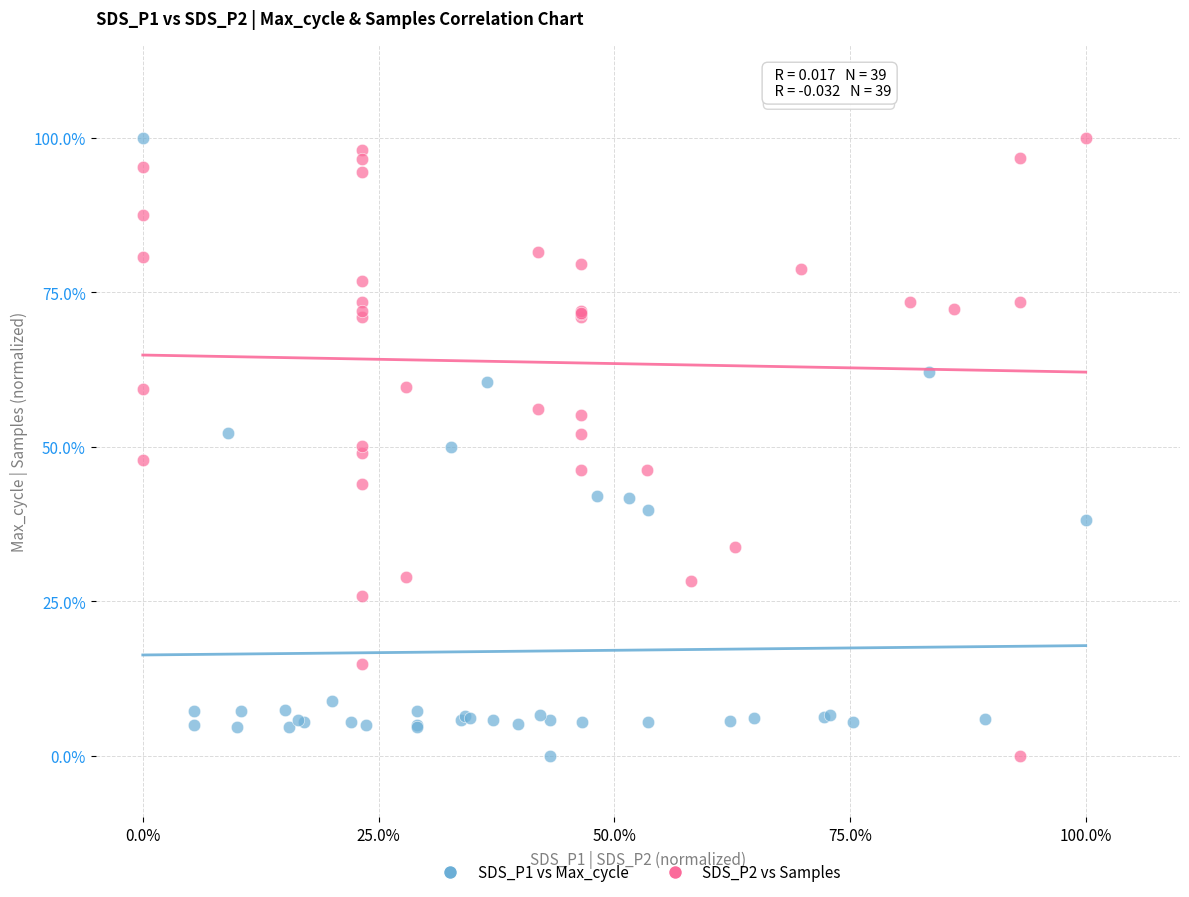

What are all the series names shown in the legend?

SDS_P1 vs Max_cycle, SDS_P2 vs Samples